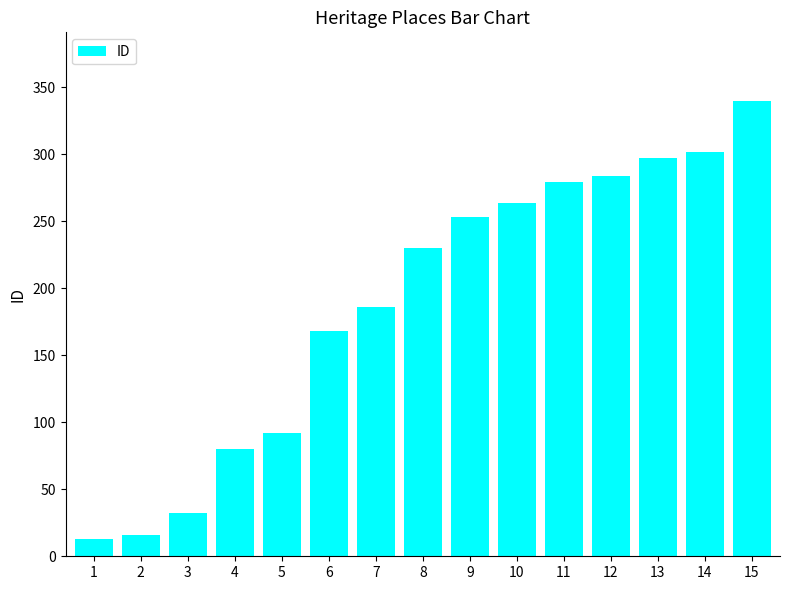

What is the sum of all values?

2836